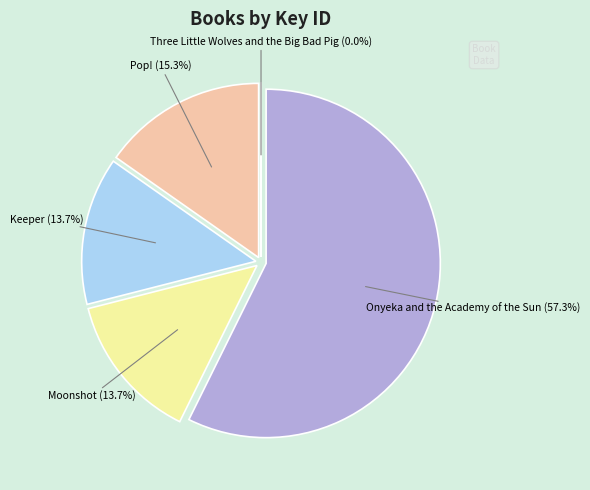

Do Pop! and Onyeka and the Academy of the Sun together represent more than half of the pie?

Yes